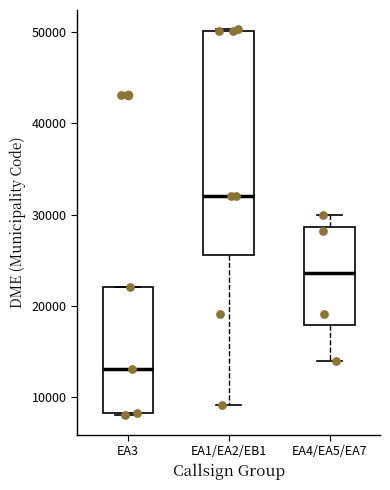

Which box is the tallest, from its lower edge to its upper edge?

EA1/EA2/EB1